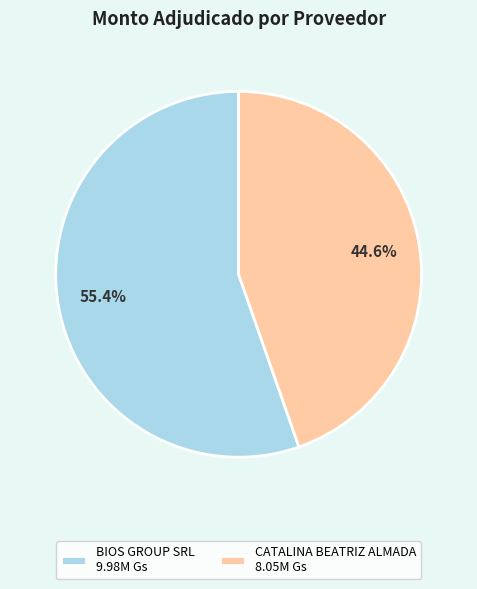

Is it true that BIOS GROUP SRL is 55% of the pie?

True